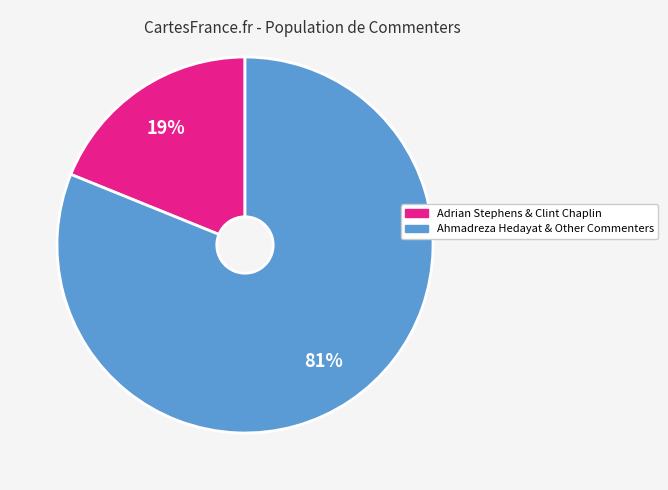

To the nearest percent, what is the difference between the largest and smallest slice percentages?

62%